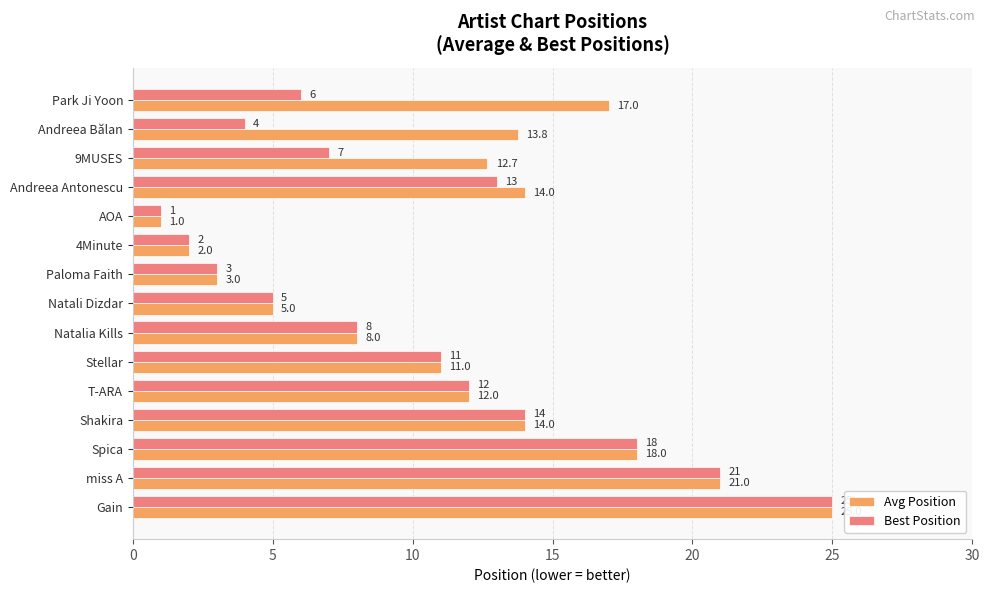

The value of Avg Position at AOA is 1.0. True or false?

True